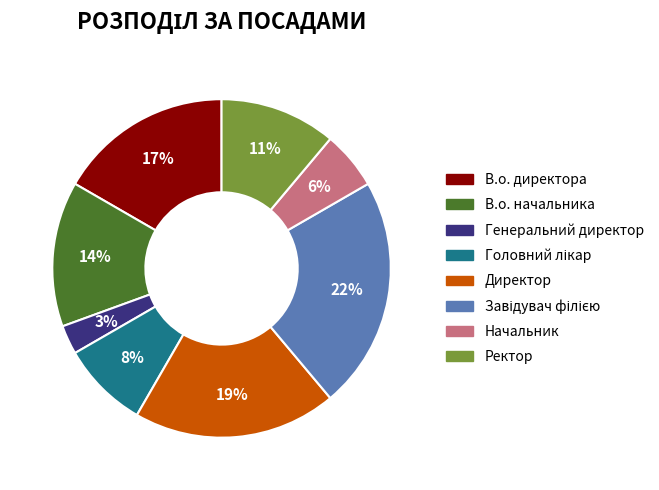

Approximately how many times larger is the value at В.о. начальника compared to Директор?

0.7